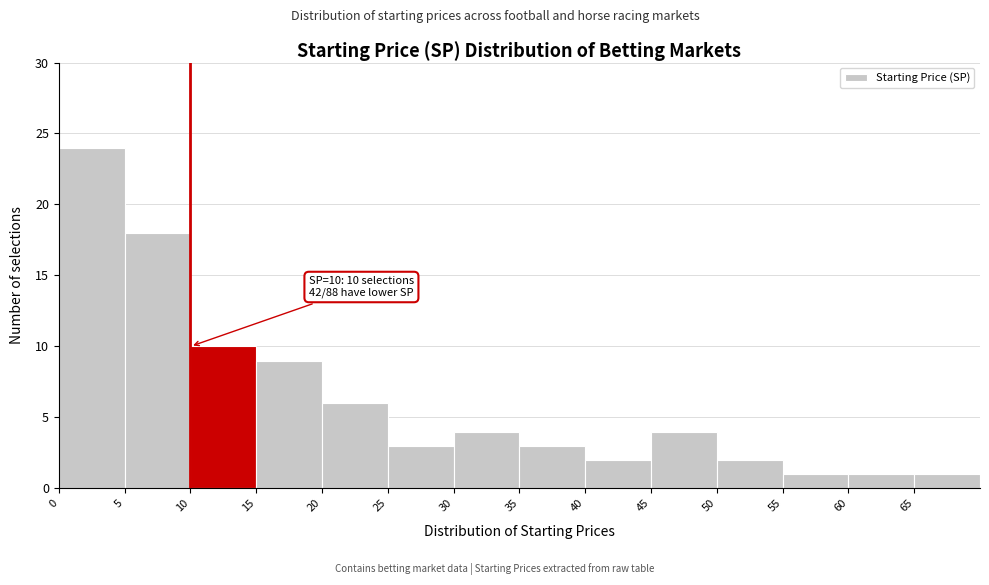

Which range on the x-axis has the tallest bar?

0 to 5